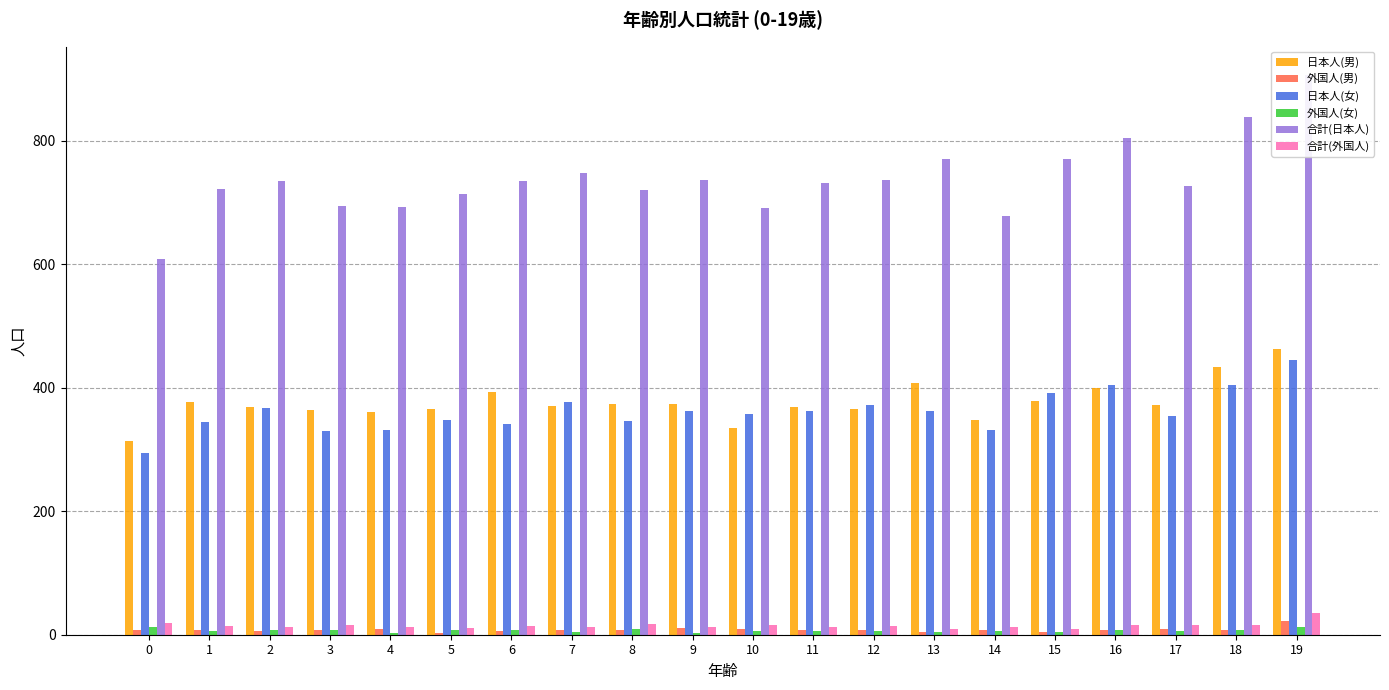

Reading right to left, list all the values displayed in this chart.

日本人(男): 462	434	372	399	378	347	407	365	369	334	373	374	370	393	366	360	364	368	377	314
外国人(男): 23	8	9	8	4	7	5	8	7	9	11	8	8	6	3	9	8	6	8	7
日本人(女): 445	404	354	405	392	331	363	372	362	357	363	346	377	342	348	332	330	367	345	294
外国人(女): 12	8	6	7	5	6	5	6	6	6	2	10	4	8	8	3	8	7	6	12
合計(日本人): 907	838	726	804	770	678	770	737	731	691	736	720	747	735	714	692	694	735	722	608
合計(外国人): 35	16	15	15	9	13	10	14	13	15	13	18	12	14	11	12	16	13	14	19